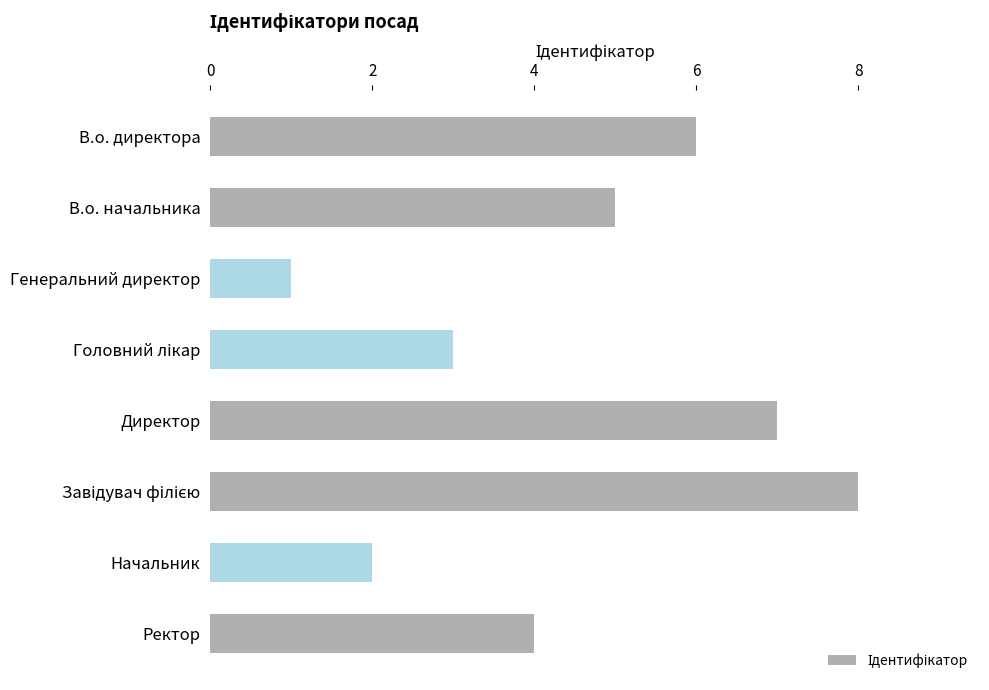

What is the label of the 7th bar from the top?

Начальник